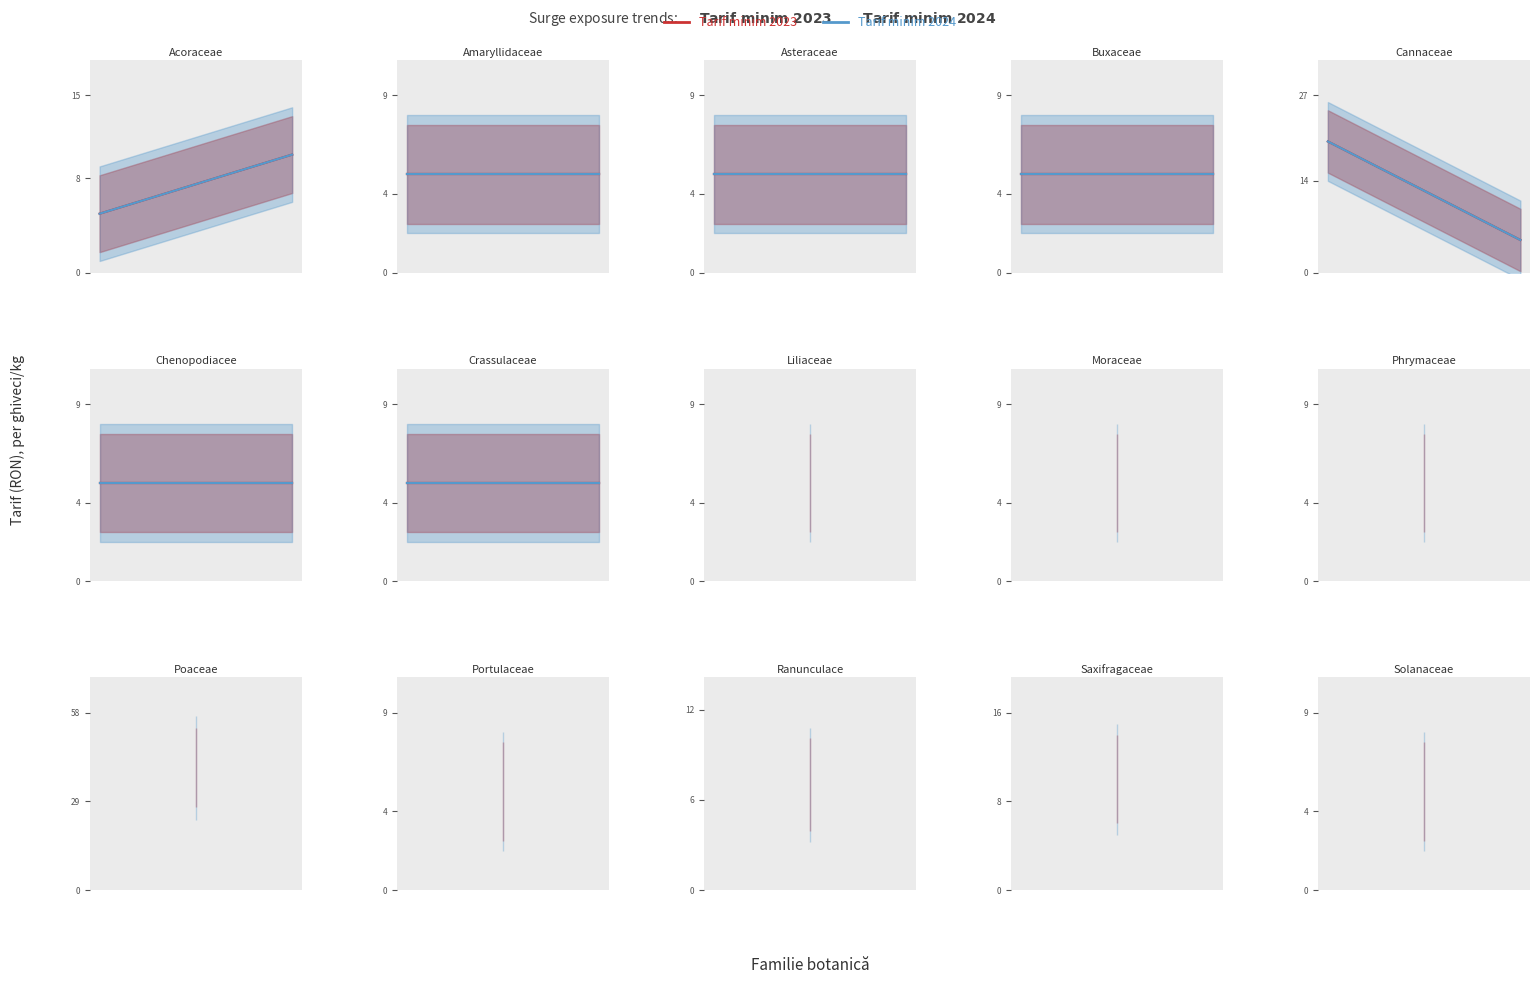

The Tarif minim 2023 series shows 7 at Buxaceae. True or false?

False